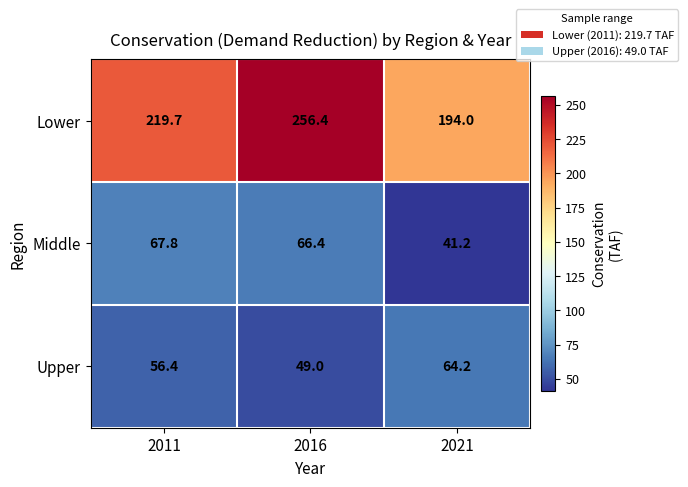

Count the number of data series in this chart.

3